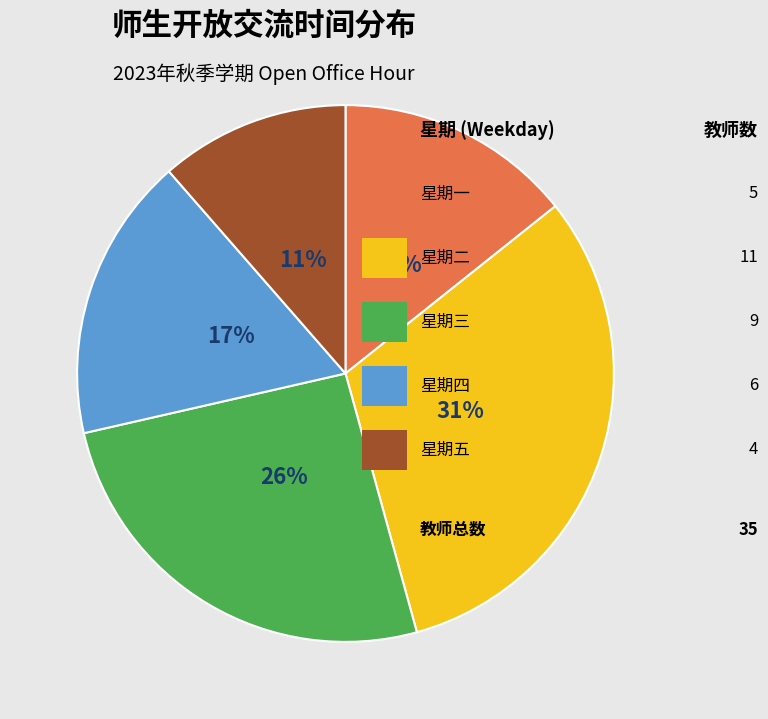

Is there a majority slice in this chart?

No